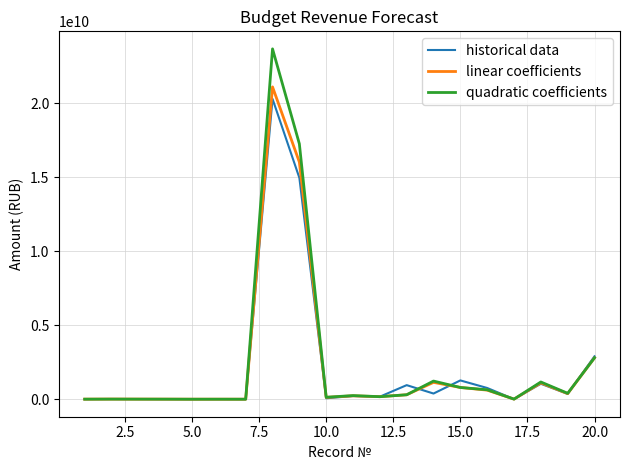

What is the greatest value displayed?

23684809200